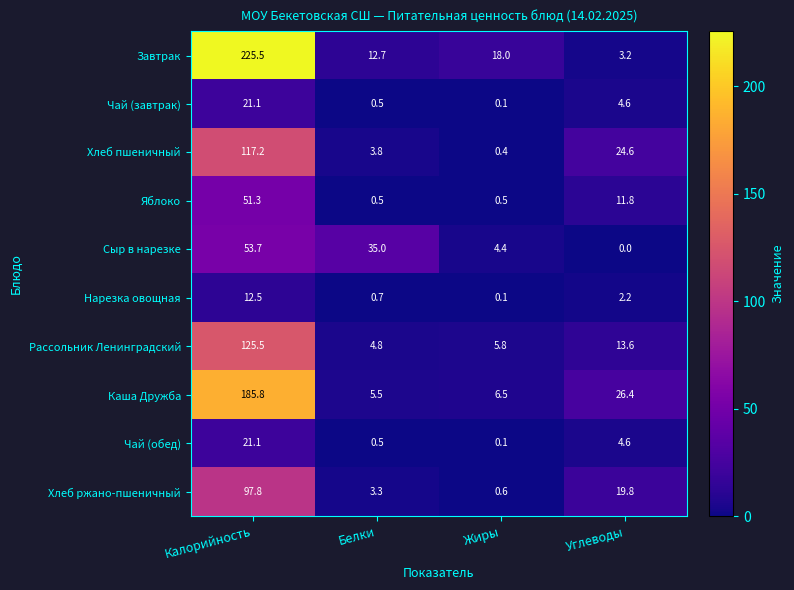

Which series has the largest total across all categories?

Завтрак